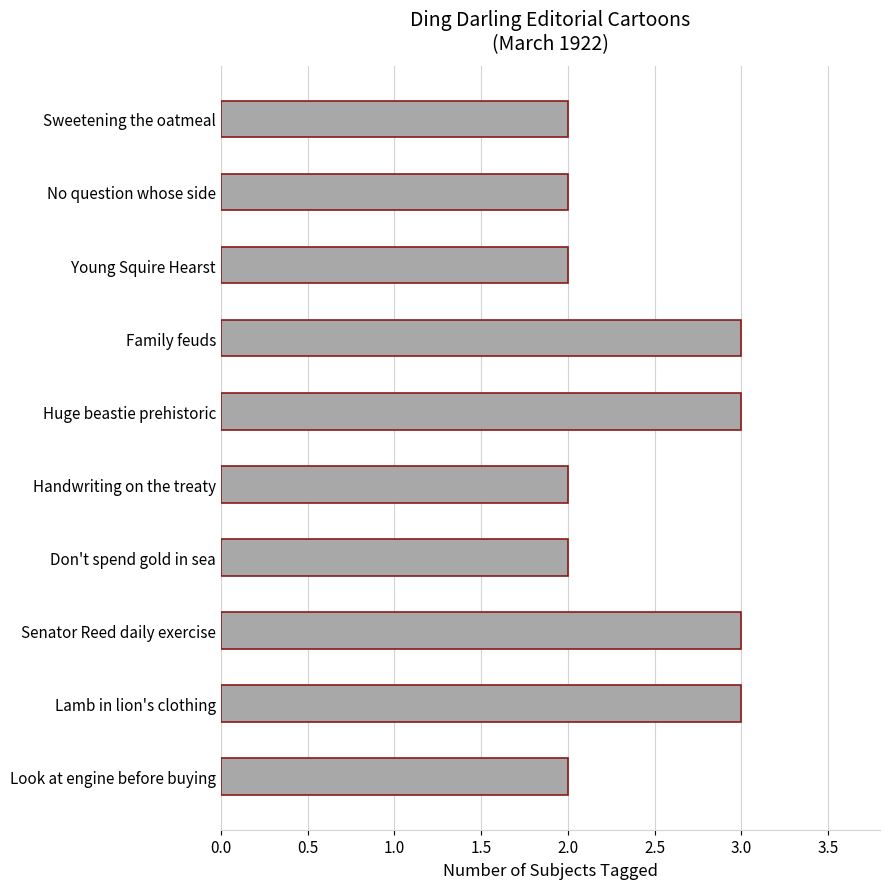

The value at Sweetening the oatmeal is 3. True or false?

False